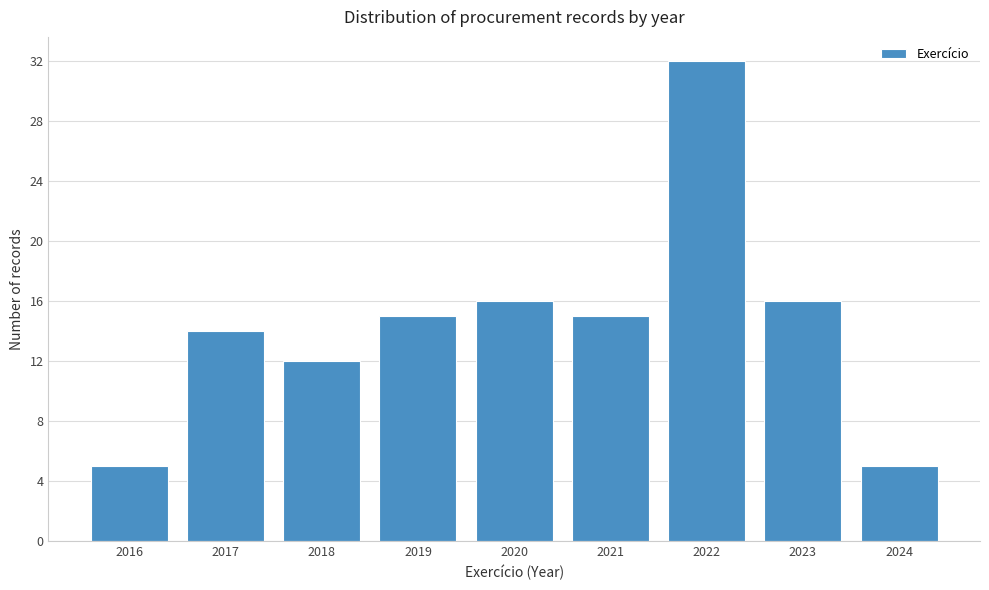

Reading right to left, list all the values displayed in this chart.

2024=5	2023=16	2022=32	2021=15	2020=16	2019=15	2018=12	2017=14	2016=5